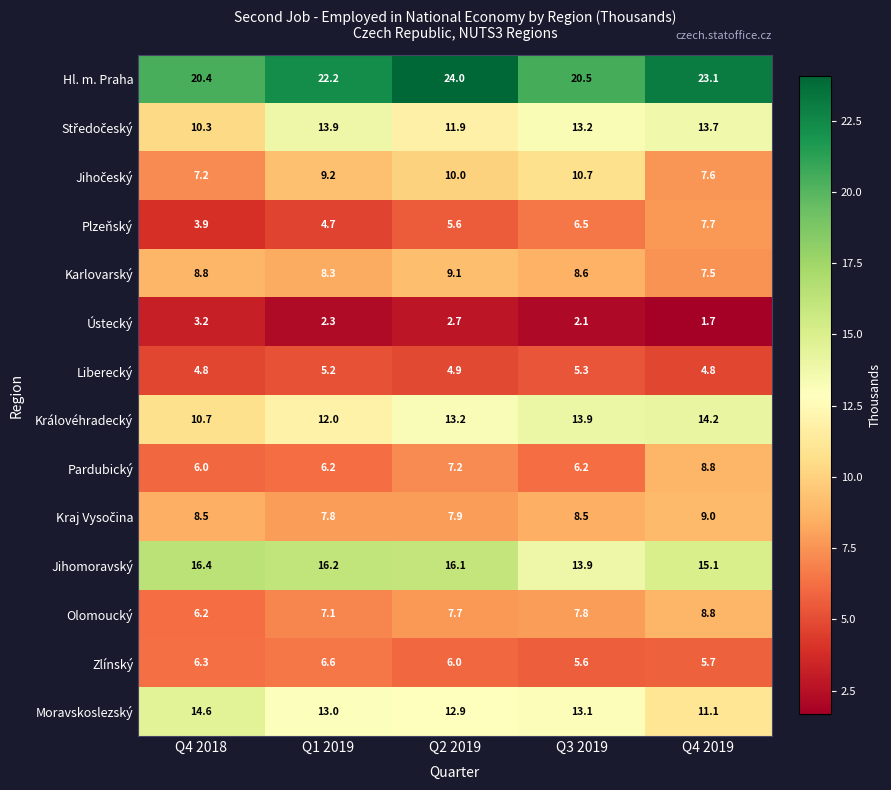

At which category does the chart reach its peak across all series?

Q2 2019